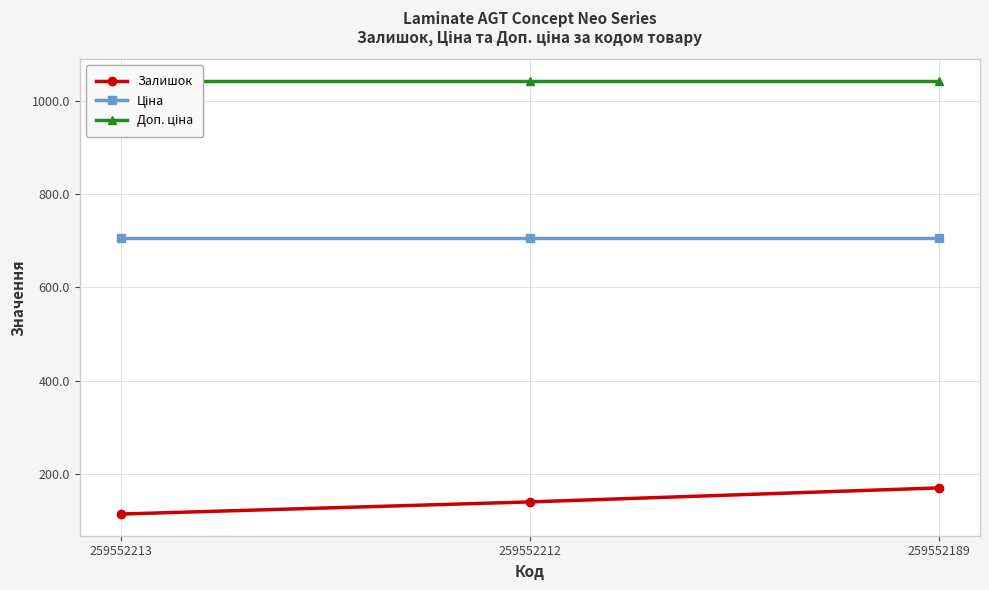

What are all the series names shown in the legend?

Залишок, Ціна, Доп. ціна